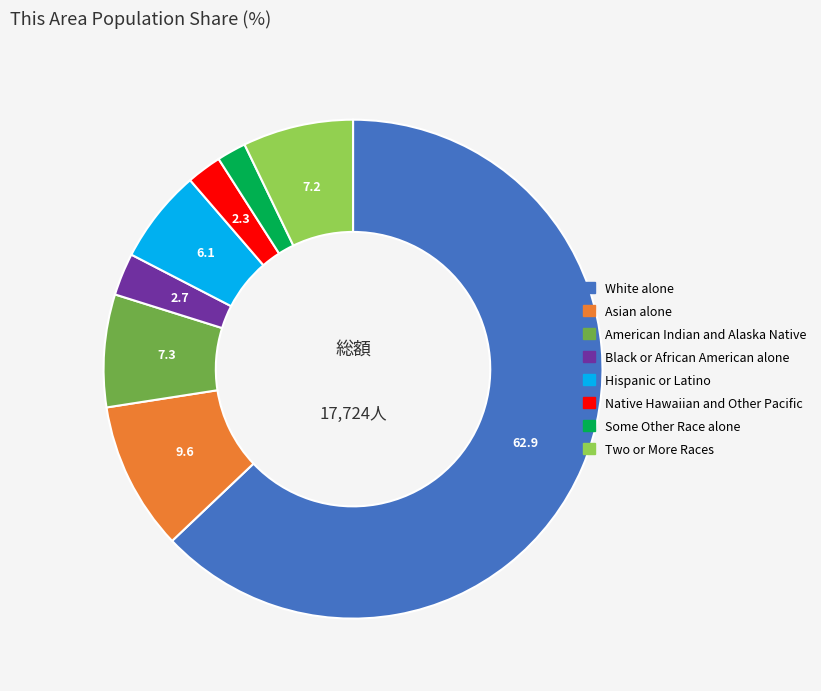

What is the largest slice in the pie chart?

White alone